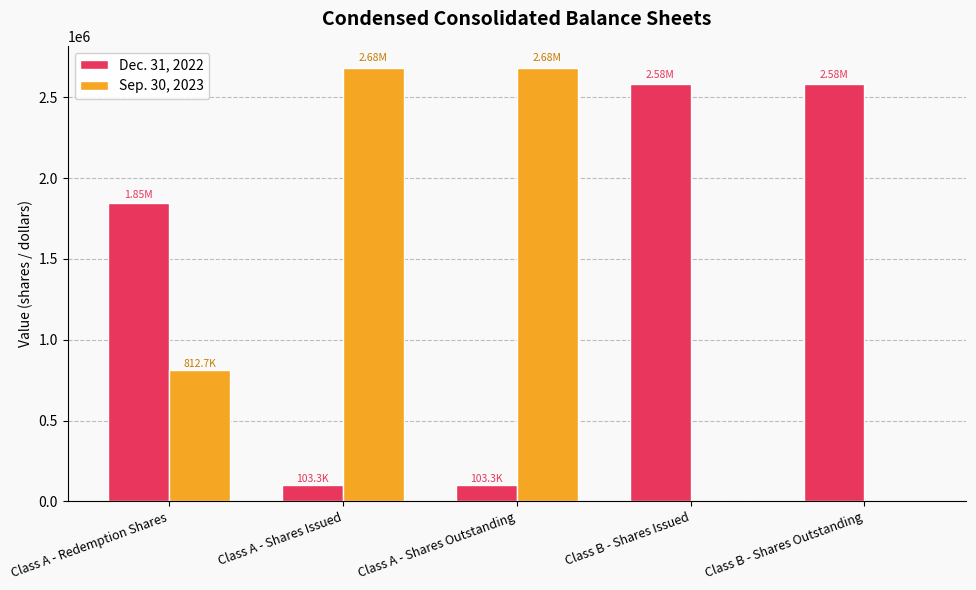

Reading right to left, extract all data points from this chart.

Dec. 31, 2022: Class B - Shares Outstanding=2581500	Class B - Shares Issued=2581500	Class A - Shares Outstanding=103260	Class A - Shares Issued=103260	Class A - Redemption Shares=1848503
Sep. 30, 2023: Class B - Shares Outstanding=0	Class B - Shares Issued=0	Class A - Shares Outstanding=2684760	Class A - Shares Issued=2684760	Class A - Redemption Shares=812715